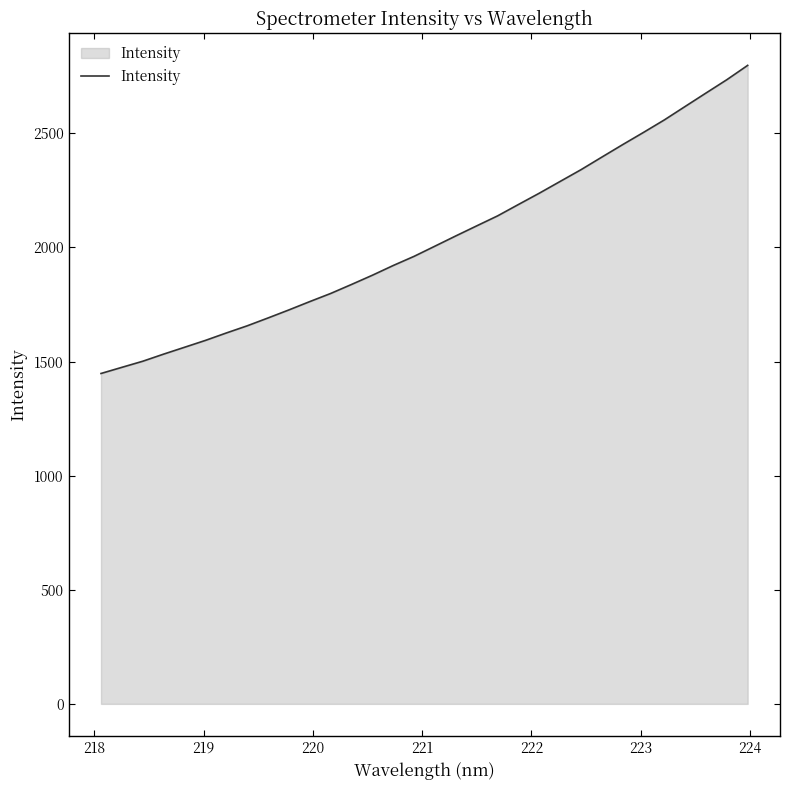

Reading left to right, list all the values displayed in this chart.

1447.9	1474.8	1501.5	1532.8	1562.7	1592.8	1625.3	1656.7	1691.2	1726.4	1762.9	1798.5	1838.0	1878.4	1921.1	1961.2	2005.9	2050.7	2094.7	2138.4	2188.3	2237.8	2289.3	2340.7	2395.9	2450.7	2504.2	2558.9	2618.0	2676.8	2735.2	2798.0